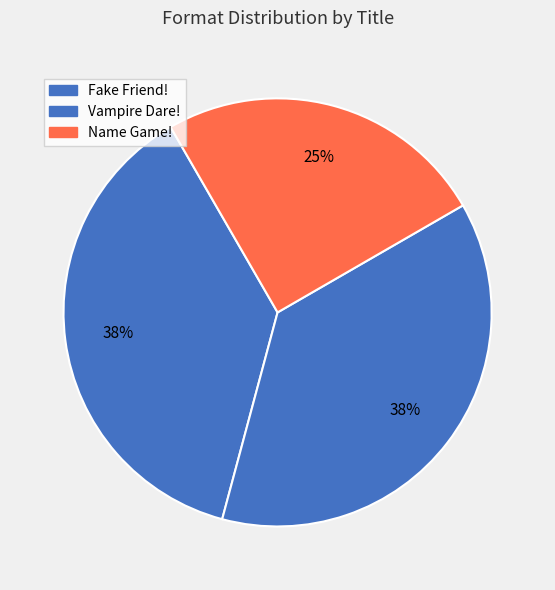

Does Fake Friend! represent more than half of the total?

No